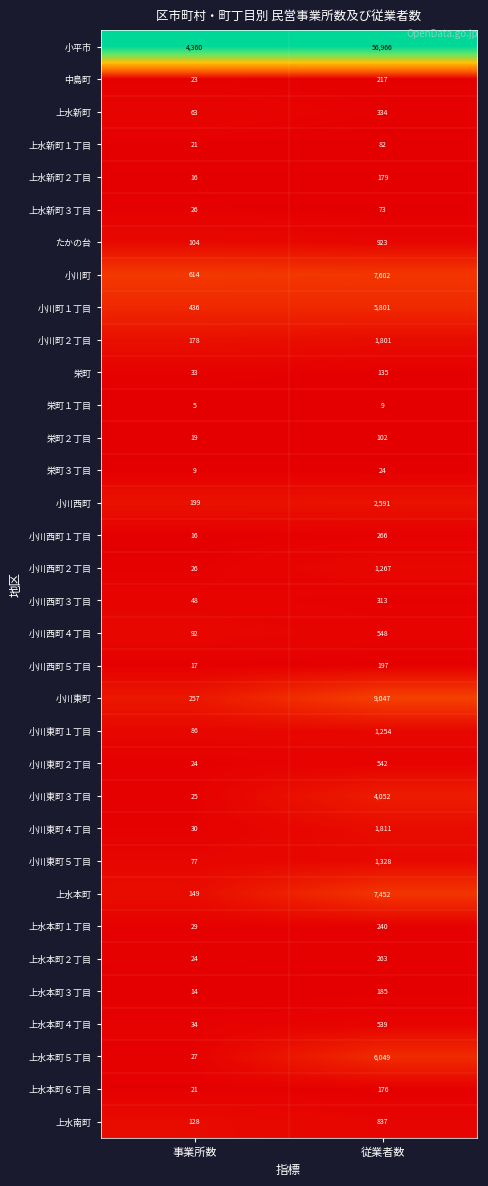

At which category is the sum across all series the highest?

従業者数